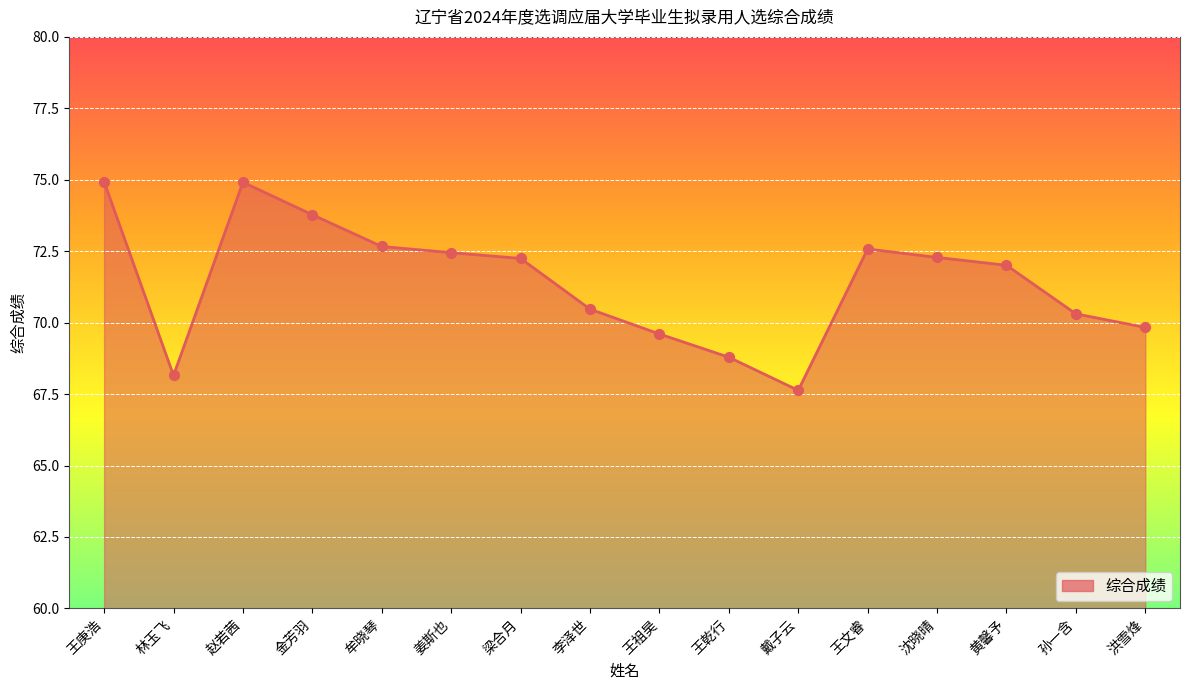

Between 梁合月 and 戴子云, which is larger?

梁合月